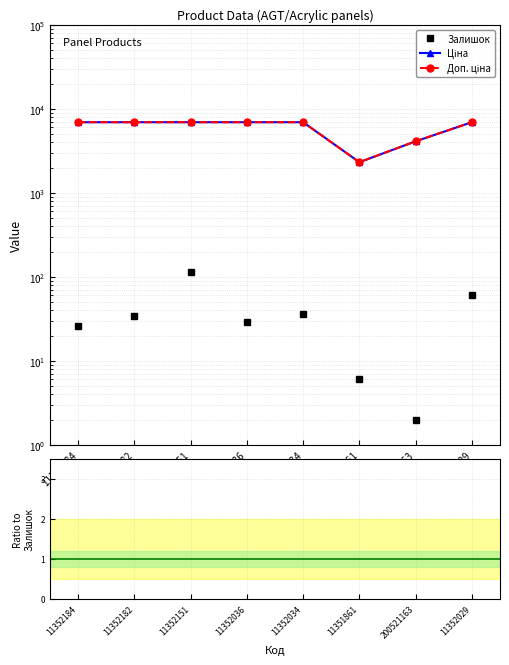

What is the sum of the Залишок values at 11351861 and 11352182?

40.0